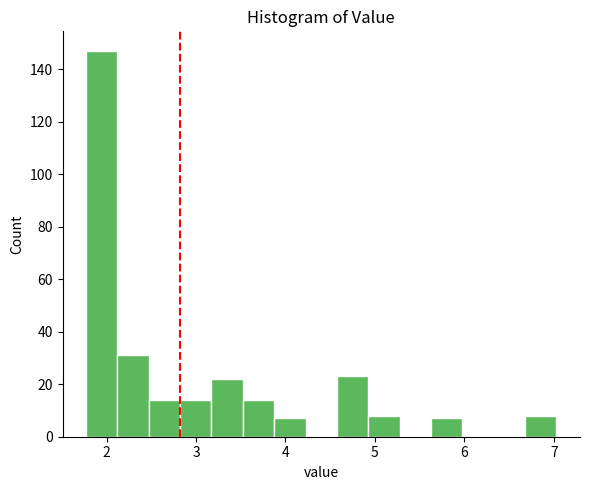

Around what value on the x-axis is the tallest bar? Give the approximate position of its centre, as read against the axis.

1.9